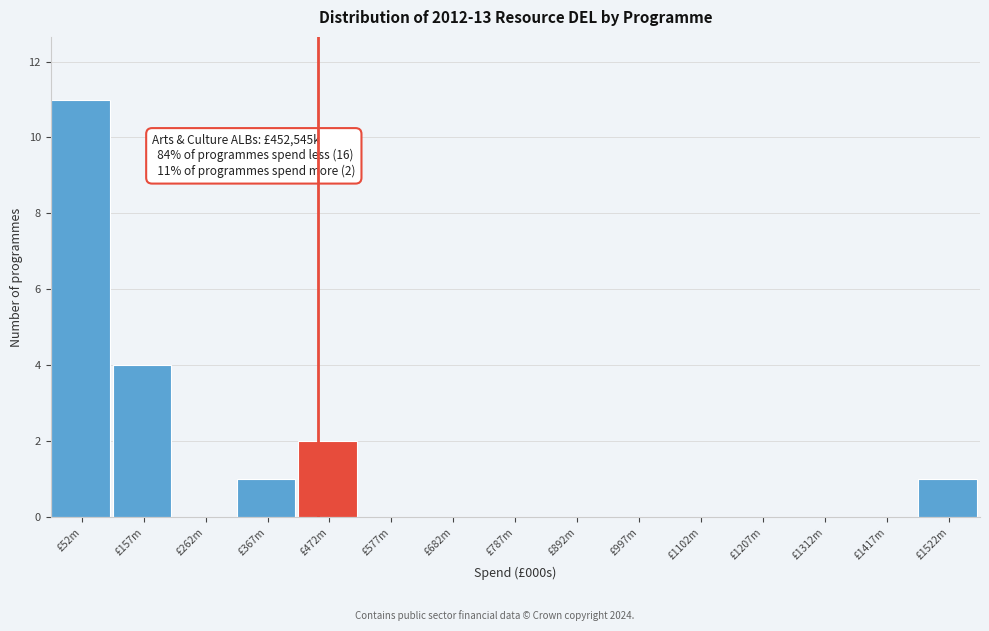

Reading left to right, what are all the values shown in this chart?

£52m=11	£157m=4	£262m=0	£367m=1	£472m=2	£577m=0	£682m=0	£787m=0	£892m=0	£997m=0	£1102m=0	£1207m=0	£1312m=0	£1417m=0	£1522m=1